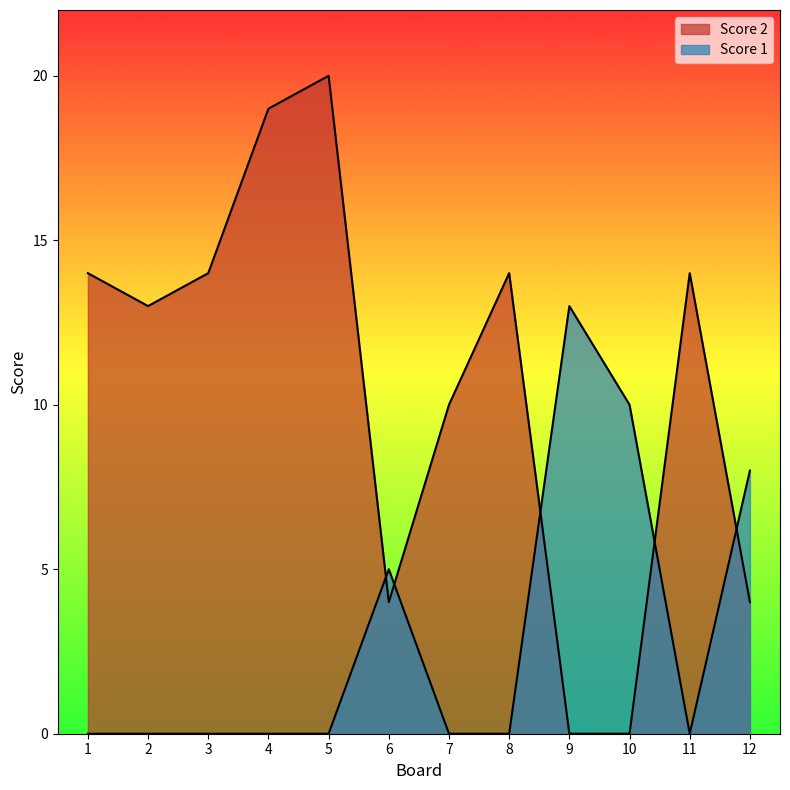

Which has a higher value, 10 or 8?

8